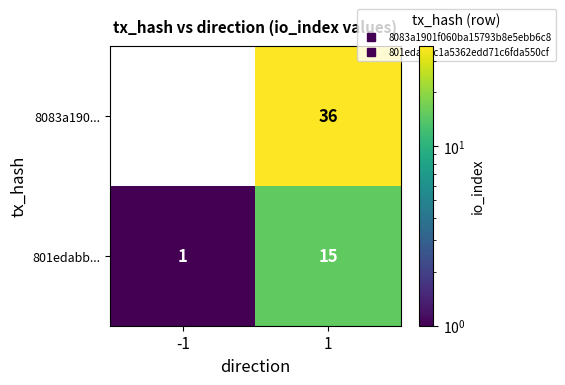

Which series has the largest total across all categories?

8083a190...